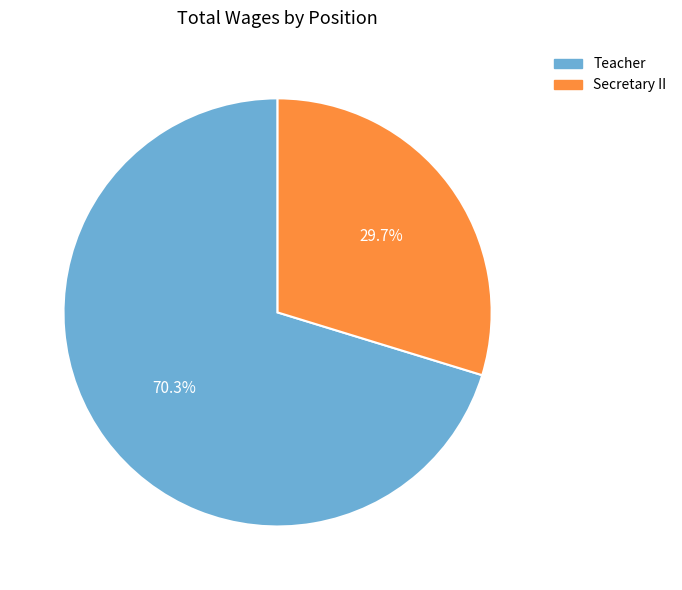

Does Secretary II account for over 50% of the chart?

No